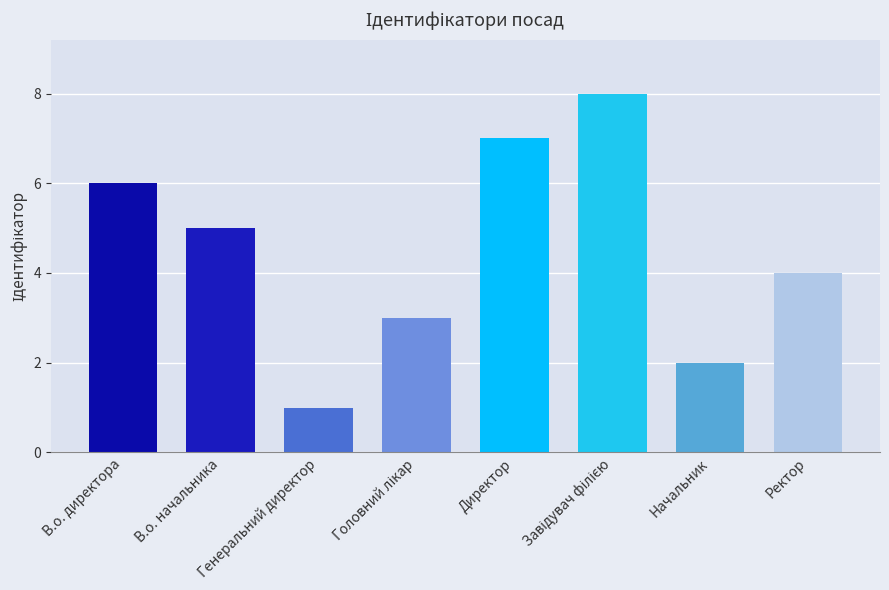

How many bars are there in total?

8